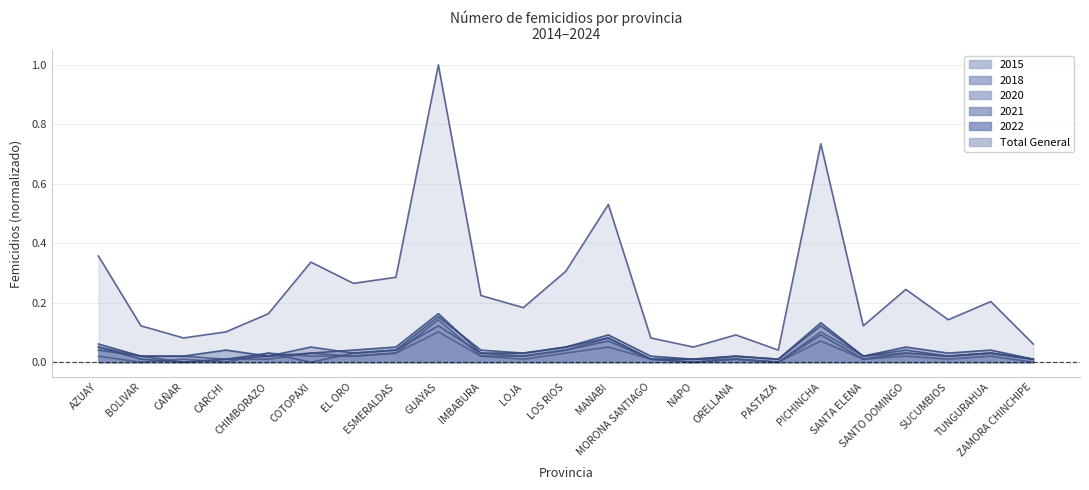

How many series are shown in this chart?

6